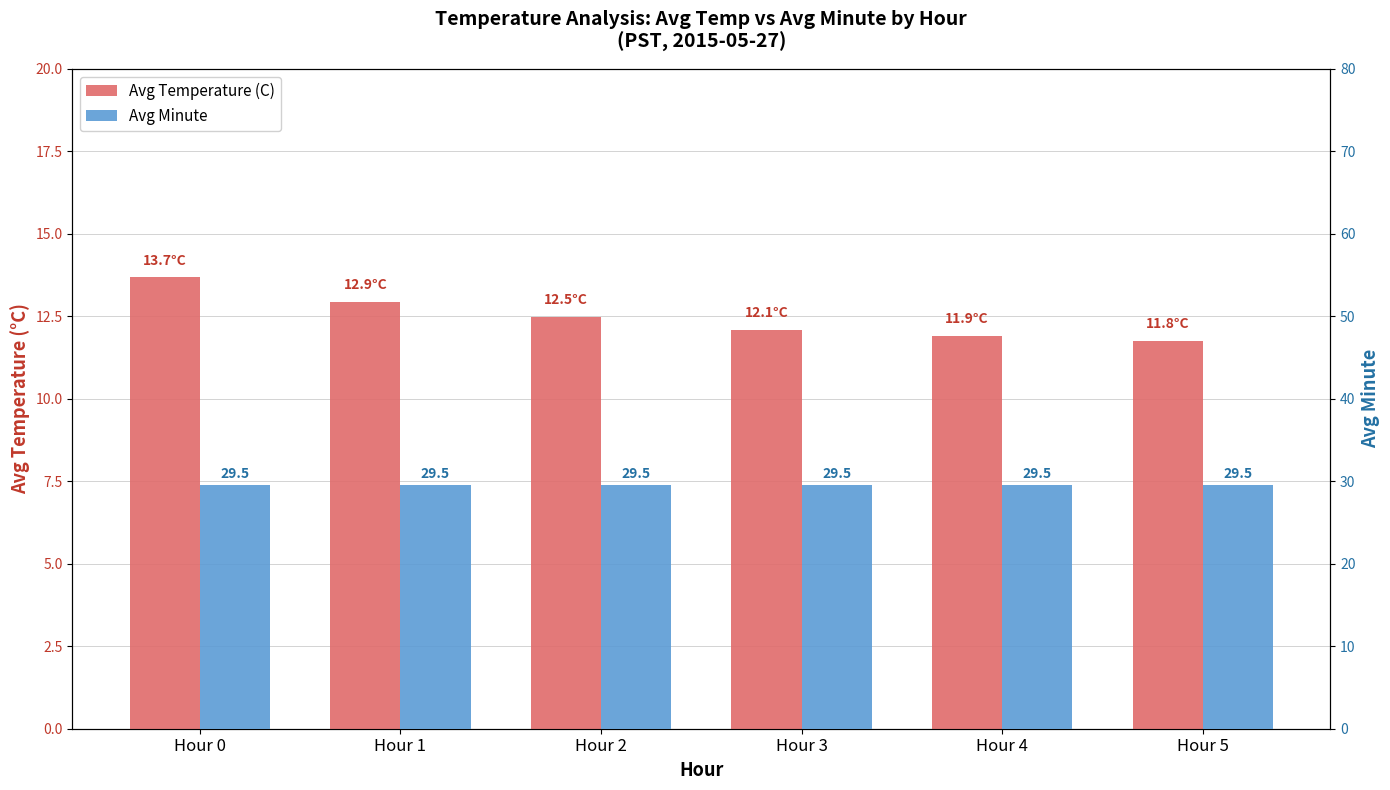

Does the chart contain stacked bars?

No